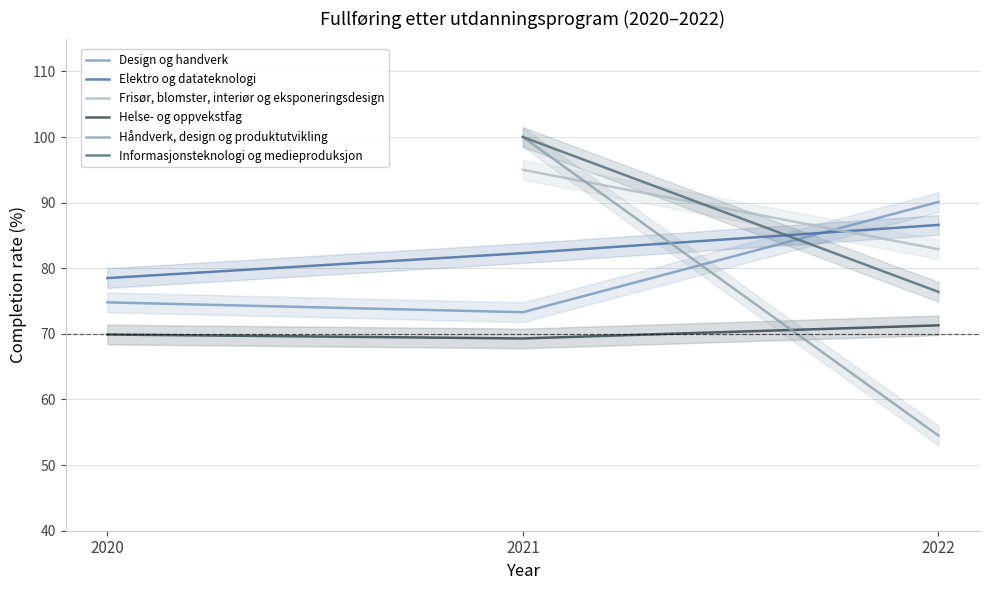

Between 2021 and 2022, which is larger?

2022